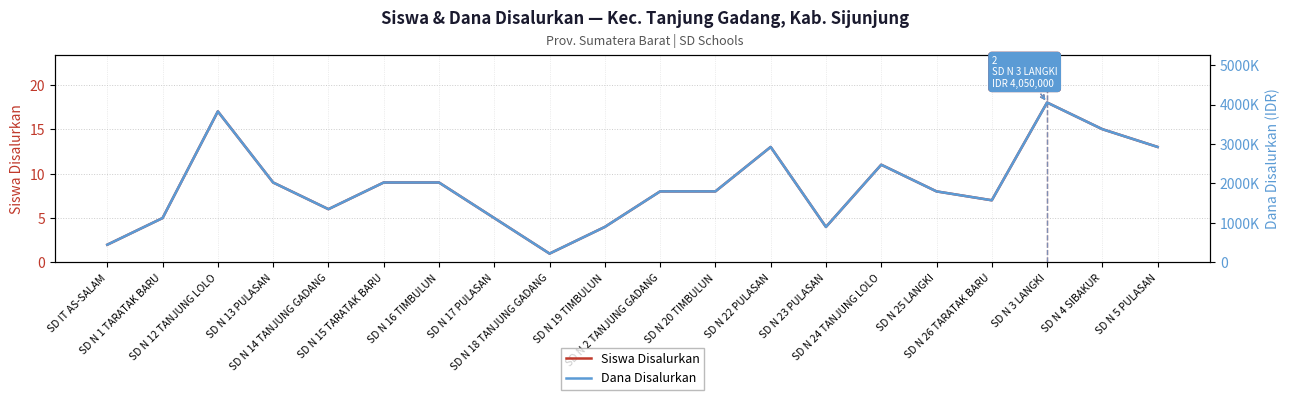

What is the average value of the Siswa Disalurkan series?

9